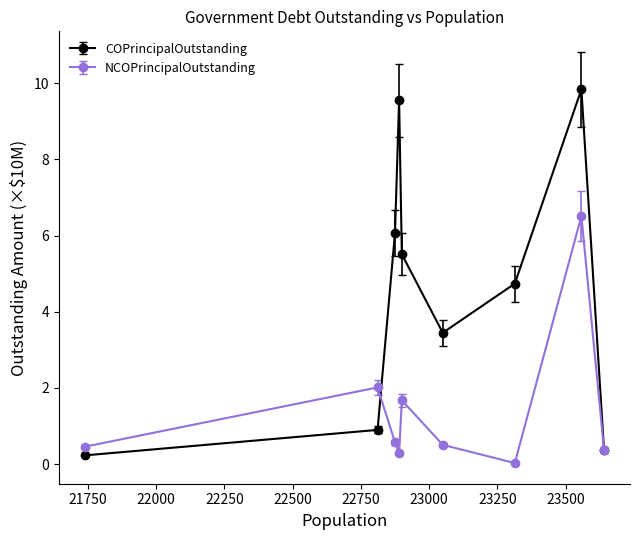

How many interior local peaks does the COPrincipalOutstanding series have?

2